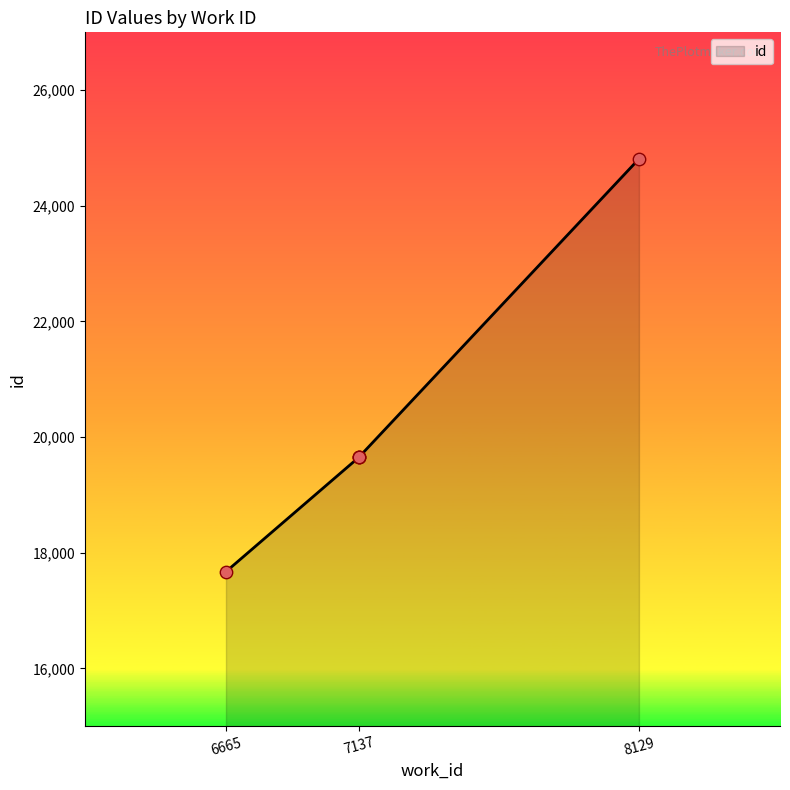

What is the change in value from 7137 to 8129?

+5156